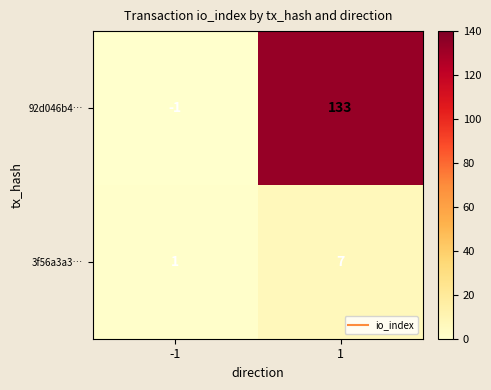

Which series has the largest total across all categories?

92d046b4…